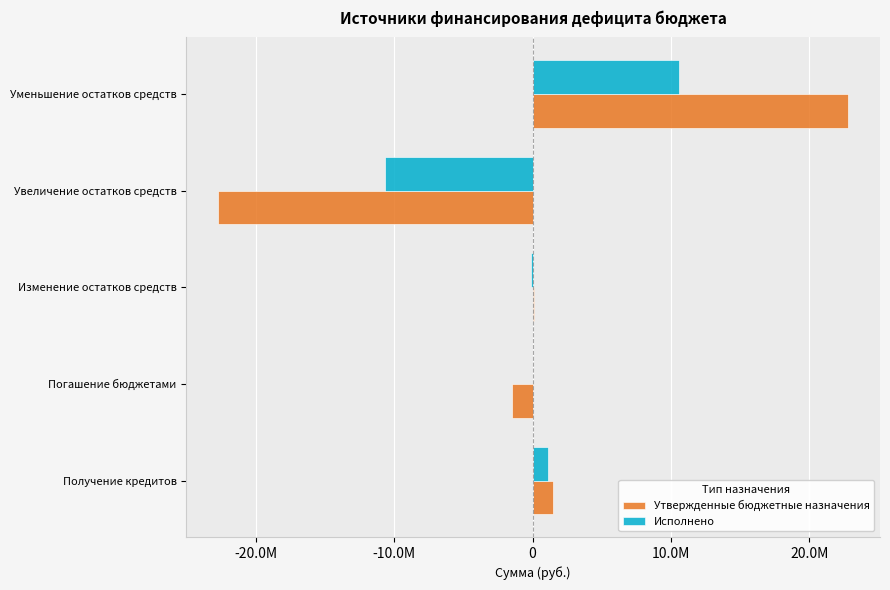

What are all the series names shown in the legend?

Утвержденные бюджетные назначения, Исполнено